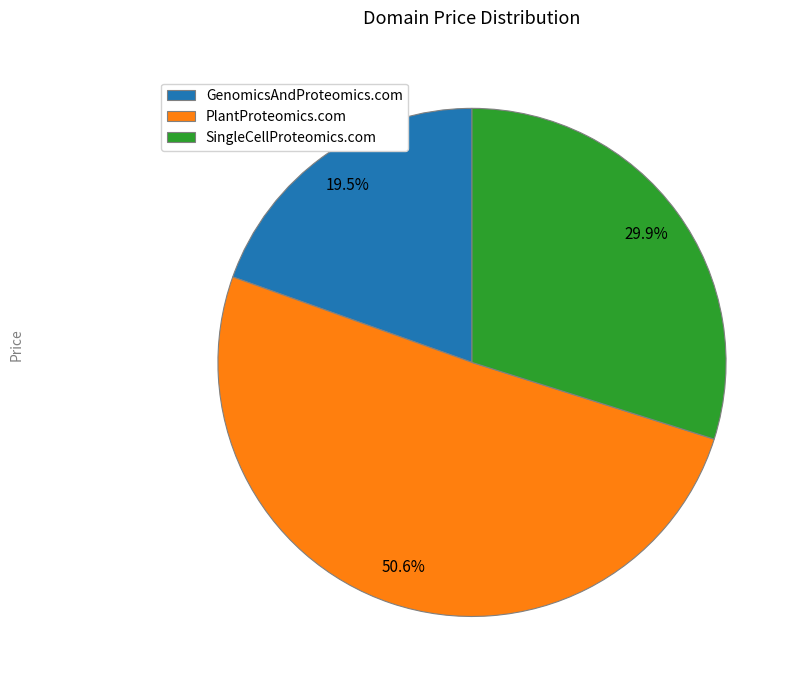

Which category has the smallest portion of the pie?

GenomicsAndProteomics.com